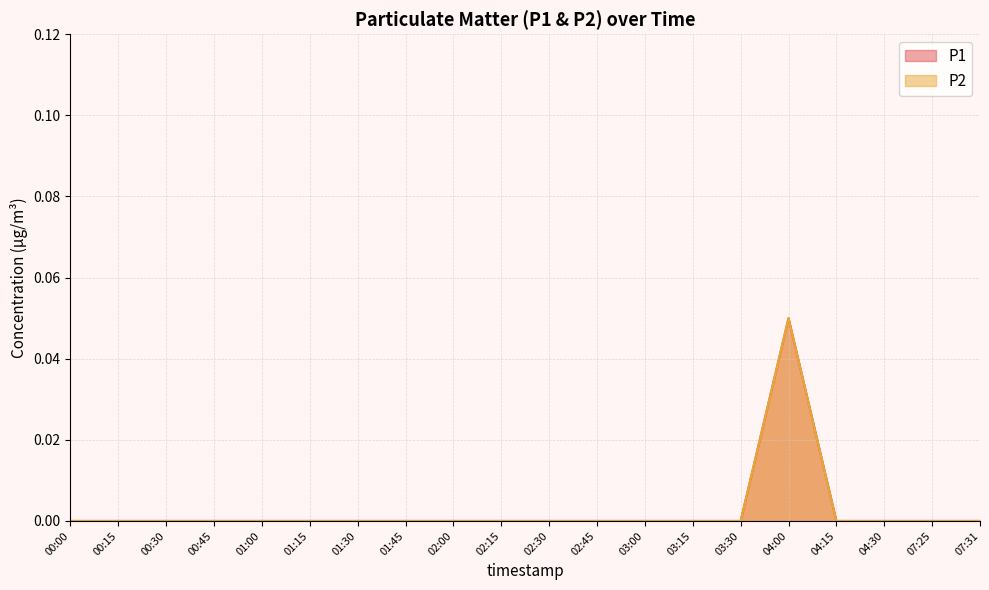

Which category has the highest value across all series?

04:00